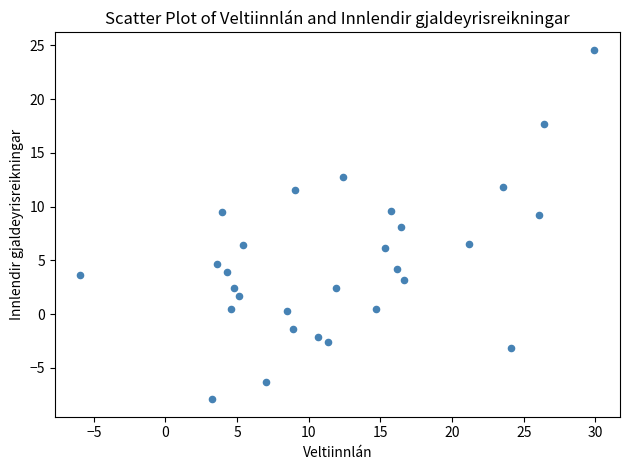

What is the range of Y values (max minus min)?

32.5